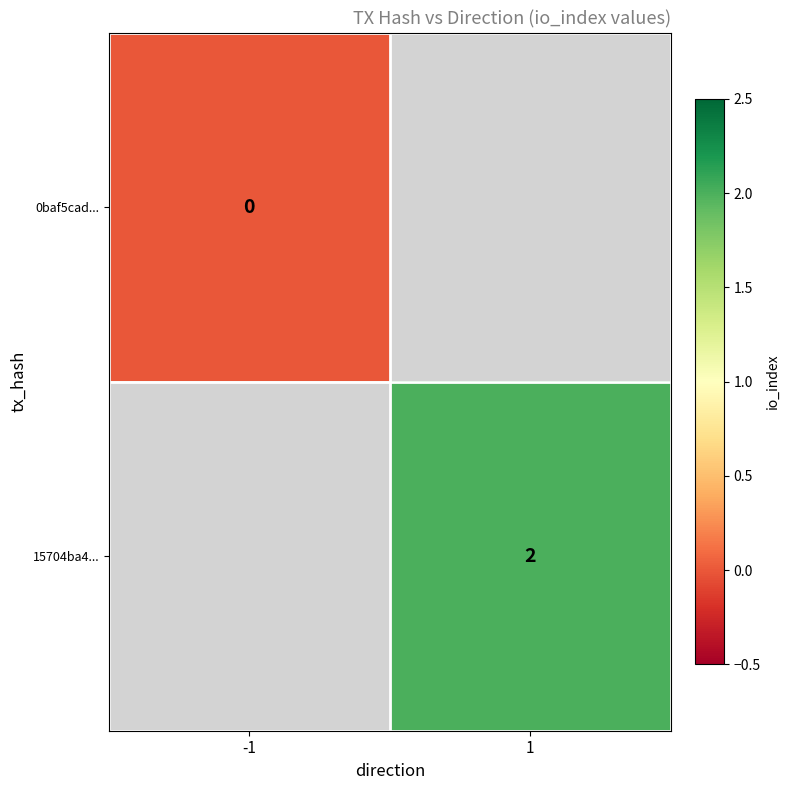

The 15704ba4... series shows 3 at 1. True or false?

False